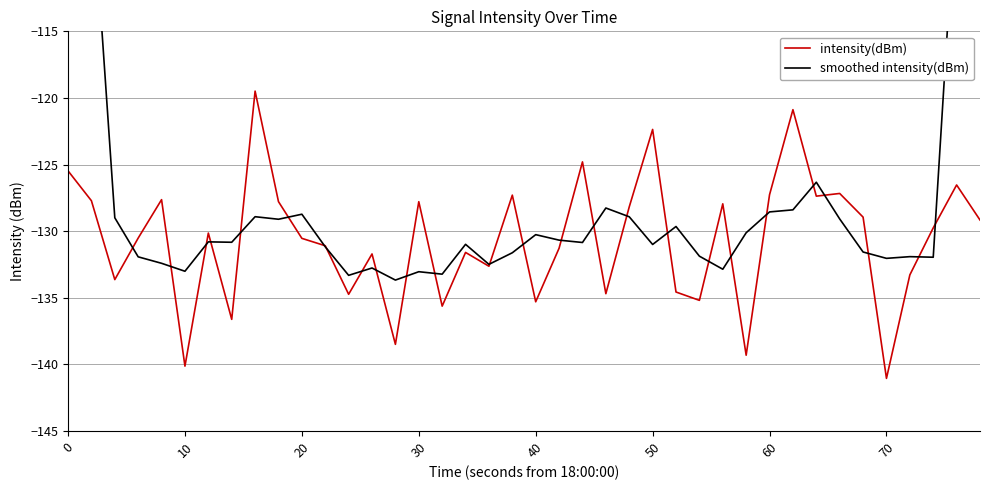

How many distinct data groups are displayed?

2